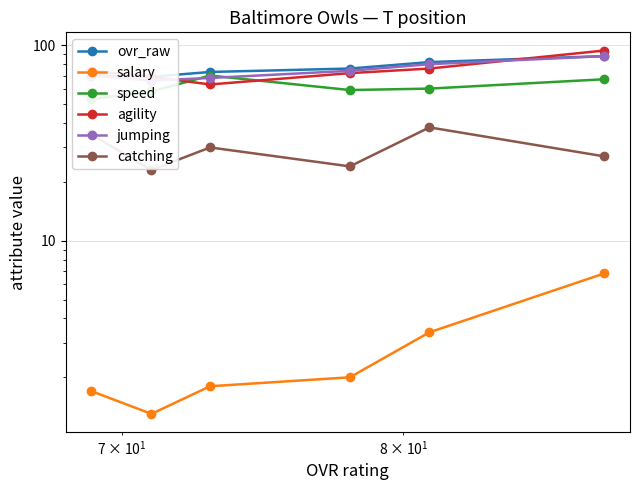

What is the average value of the jumping series?

74.3